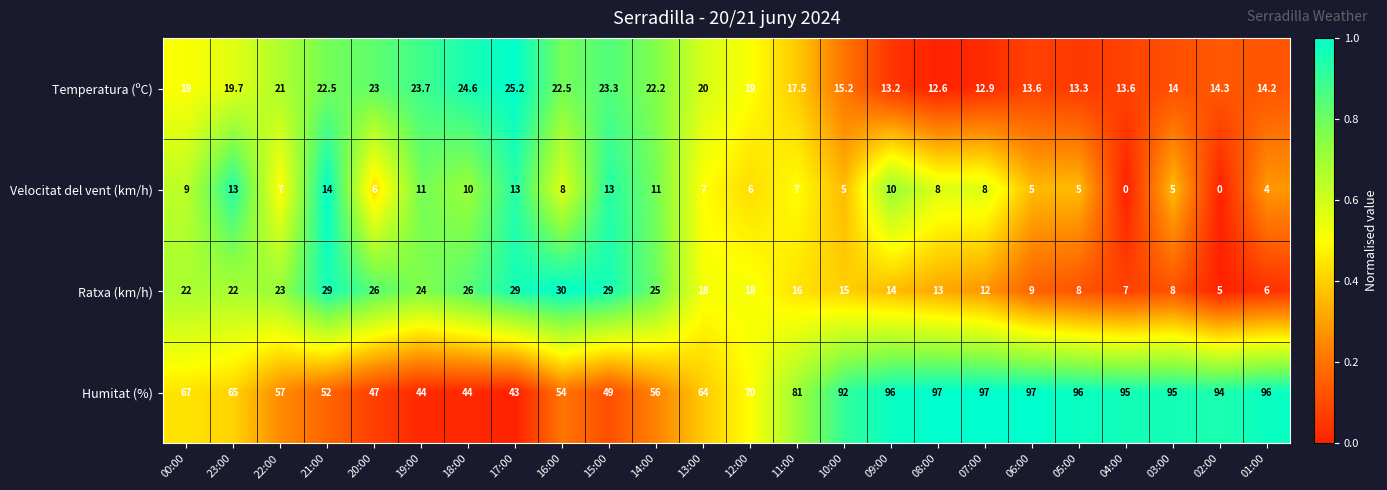

At 05:00, list the series in order from largest to smallest.

Humitat (%), Temperatura (ºC), Ratxa (km/h), Velocitat del vent (km/h)